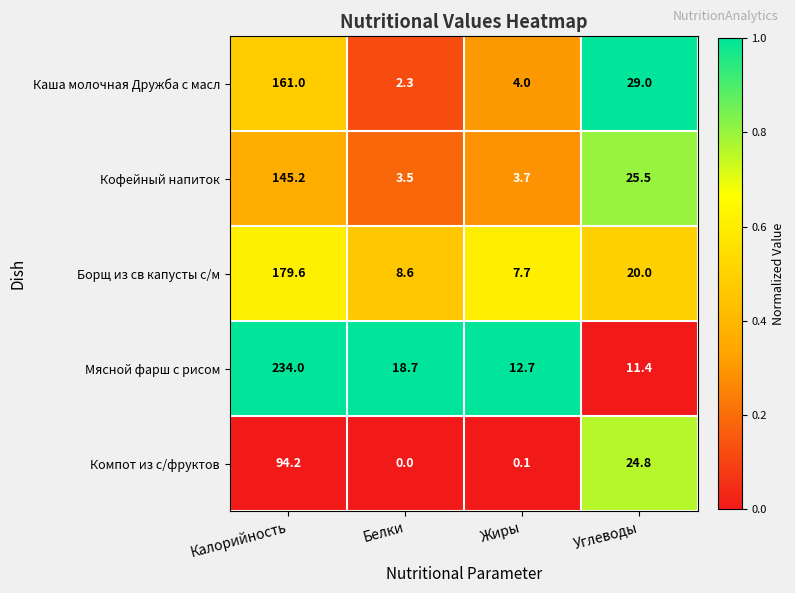

Rank the series at Жиры from highest to lowest value.

Мясной фарш с рисом, Борщ из св капусты с/м, Каша молочная Дружба с масл, Кофейный напиток, Компот из с/фруктов